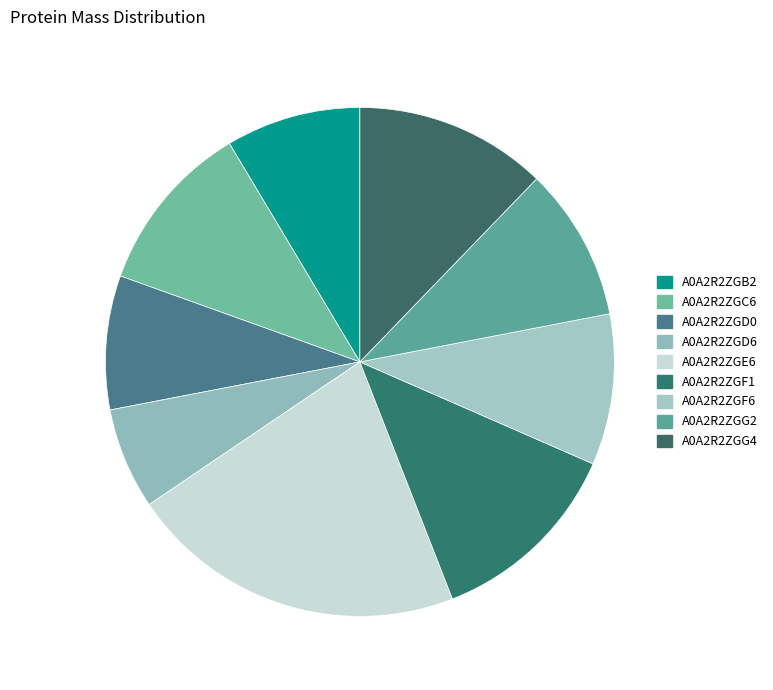

Which category has the biggest portion of the pie?

A0A2R2ZGE6